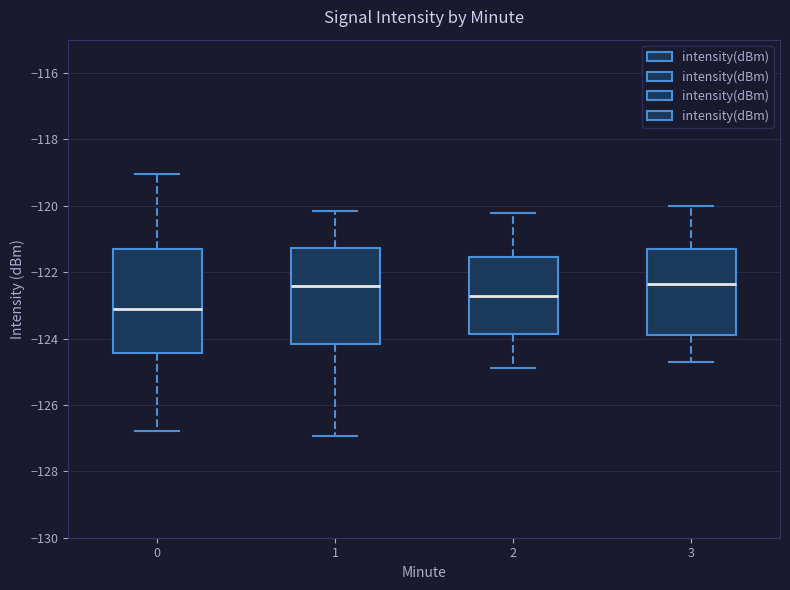

Reading left to right, transcribe this box plot: for each box, give where its median line is, the range the box spans, and where its two whiskers end, as read against the y-axis. The values are not printed on the chart, so give them approximately, as read against the axis.

0: median -123.2, box -124.4 to -121.4, whiskers -126.8 to -119.0
1: median -122.4, box -124.2 to -121.2, whiskers -127.0 to -120.2
2: median -122.8, box -123.8 to -121.6, whiskers -124.8 to -120.2
3: median -122.4, box -123.8 to -121.4, whiskers -124.8 to -120.0